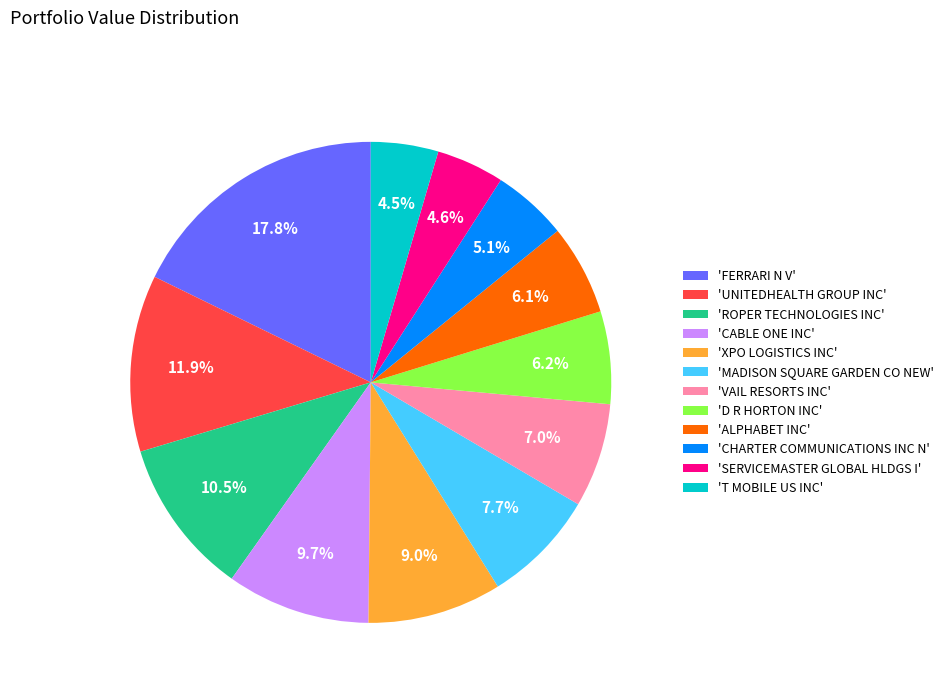

Which has a higher value, 'XPO LOGISTICS INC' or 'UNITEDHEALTH GROUP INC'?

'UNITEDHEALTH GROUP INC'